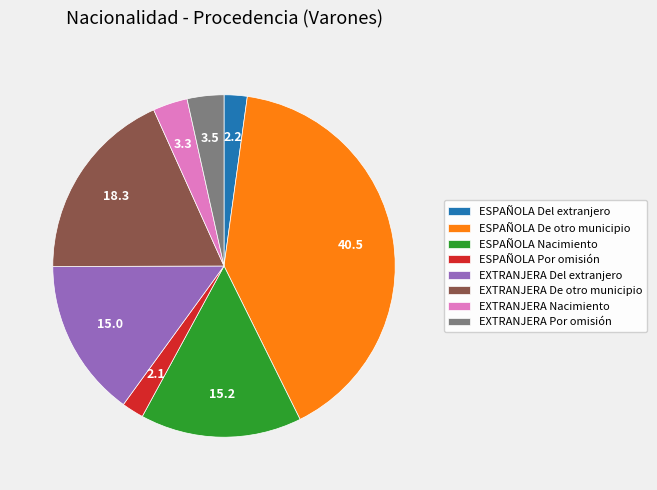

Between EXTRANJERA Nacimiento and EXTRANJERA Del extranjero, which is larger?

EXTRANJERA Del extranjero